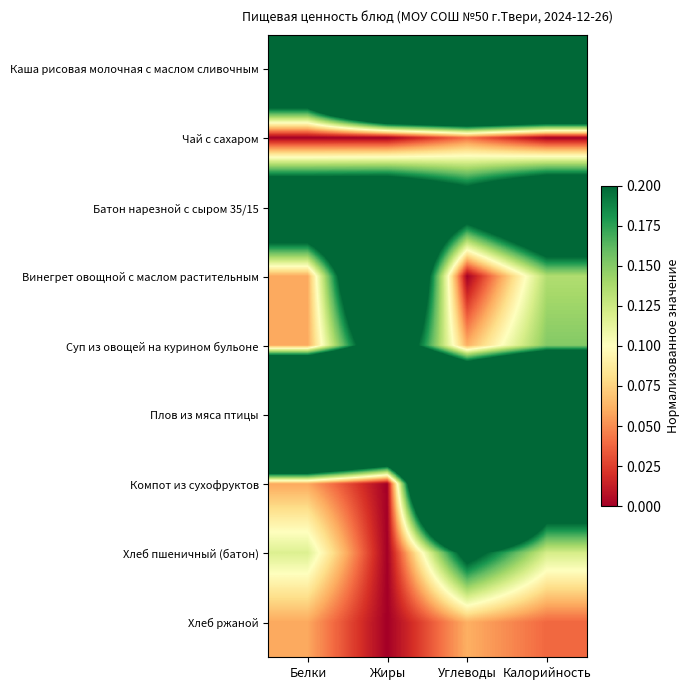

At which category is the sum across all series the highest?

Углеводы